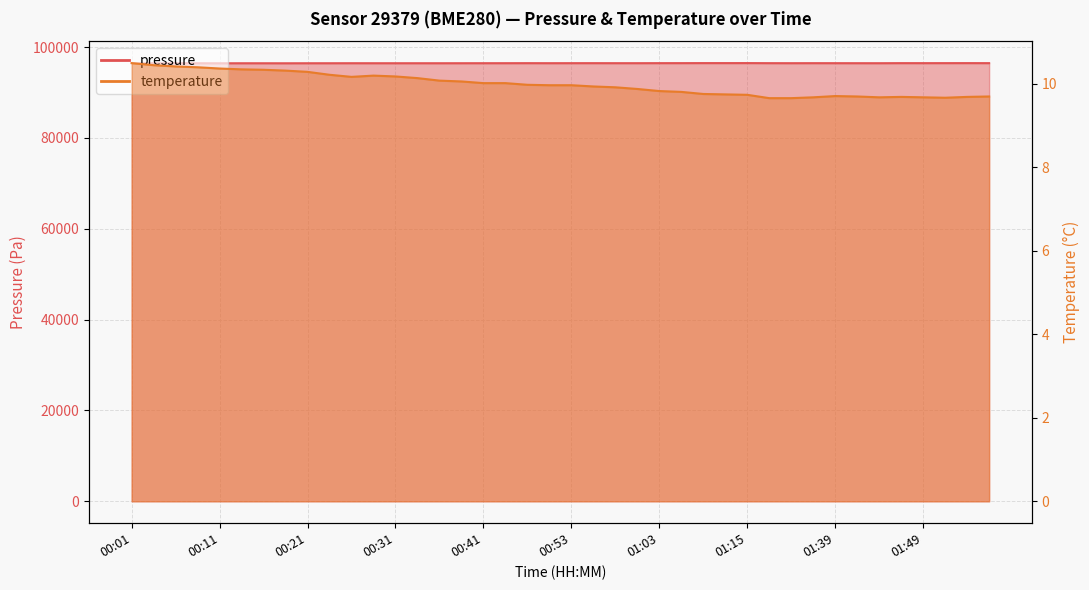

Reading right to left, list all the values displayed in this chart.

pressure: 96468.1	96475.3	96471.1	96467.4	96469.9	96454.9	96457.4	96461.8	96464.8	96458.8	96465.0	96481.0	96477.3	96478.1	96470.5	96468.5	96460.8	96461.3	96465.5	96463.5	96459.0	96465.2	96459.3	96456.6	96452.7	96449.8	96451.0	96450.5	96451.2	96454.1	96448.3	96446.6	96440.1	96444.3	96446.0	96438.7	96443.7	96452.3	96443.2	96440.8
temperature: 9.7	9.7	9.7	9.7	9.7	9.7	9.7	9.7	9.7	9.7	9.7	9.7	9.8	9.8	9.8	9.8	9.9	9.9	9.9	10.0	10.0	10.0	10.0	10.0	10.1	10.1	10.1	10.2	10.2	10.2	10.2	10.3	10.3	10.3	10.3	10.4	10.4	10.4	10.4	10.5